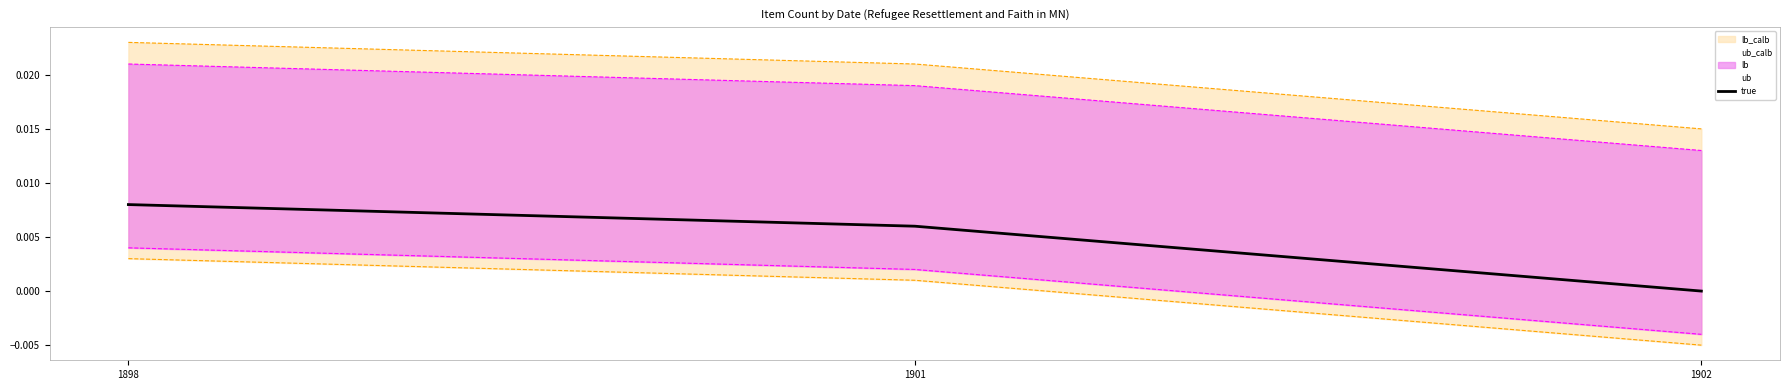

Which label corresponds to the smallest value in the chart?

1902